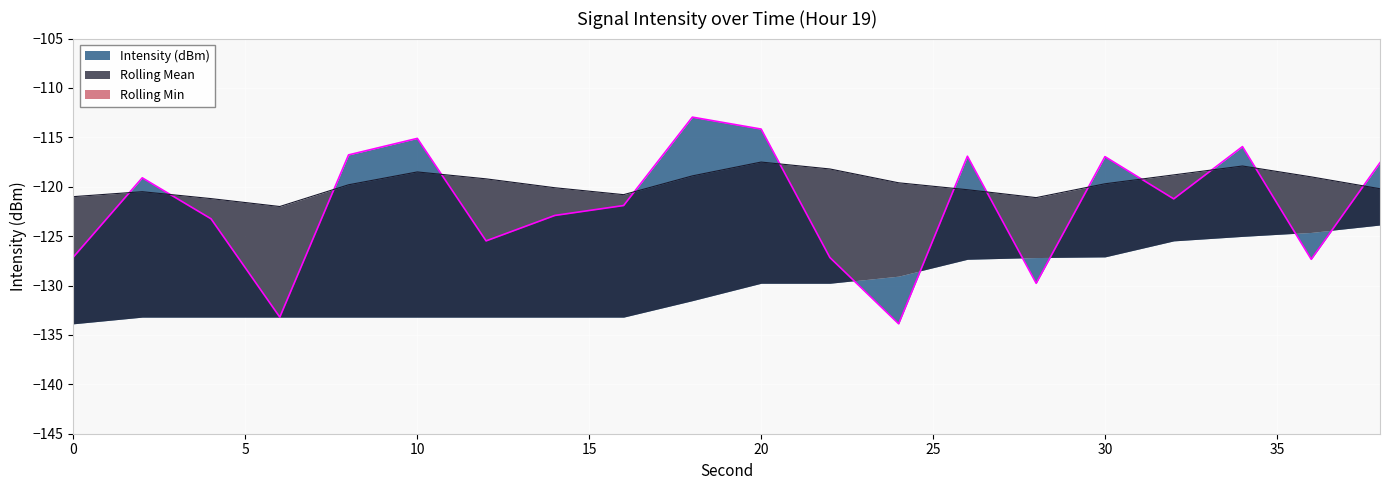

After their last crossing, which series has the higher values: Rolling Mean or Intensity (dBm)?

Intensity (dBm)